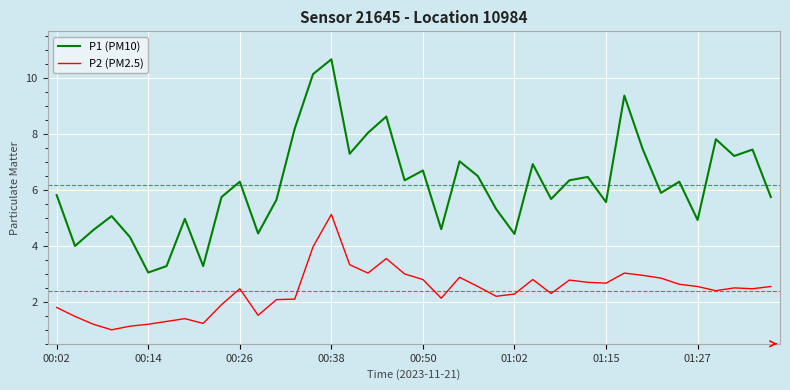

Which series has the largest total across all categories?

P1 (PM10)